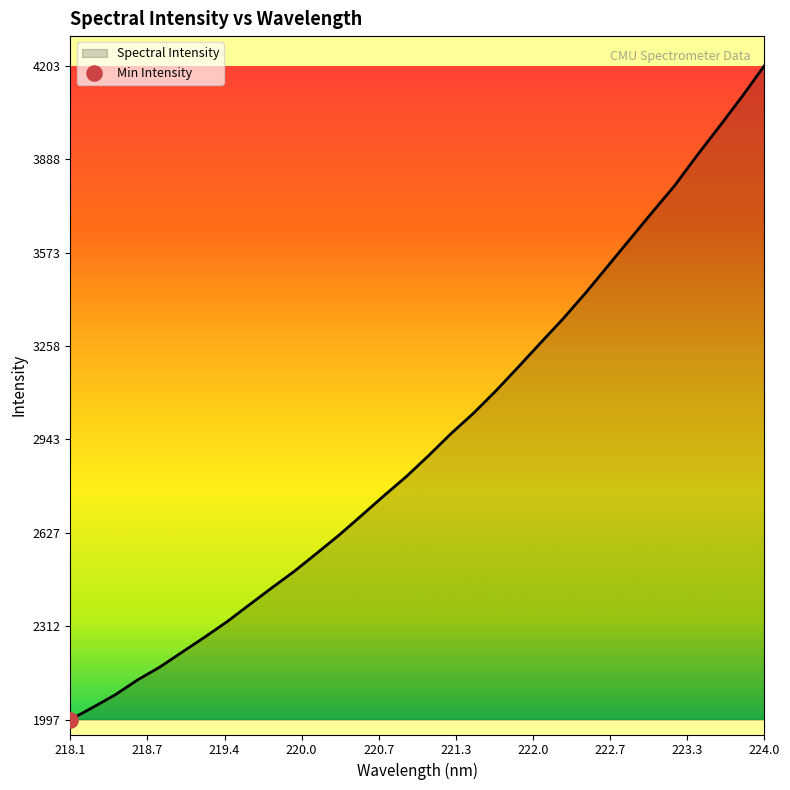

What is the greatest value displayed?

4203.7